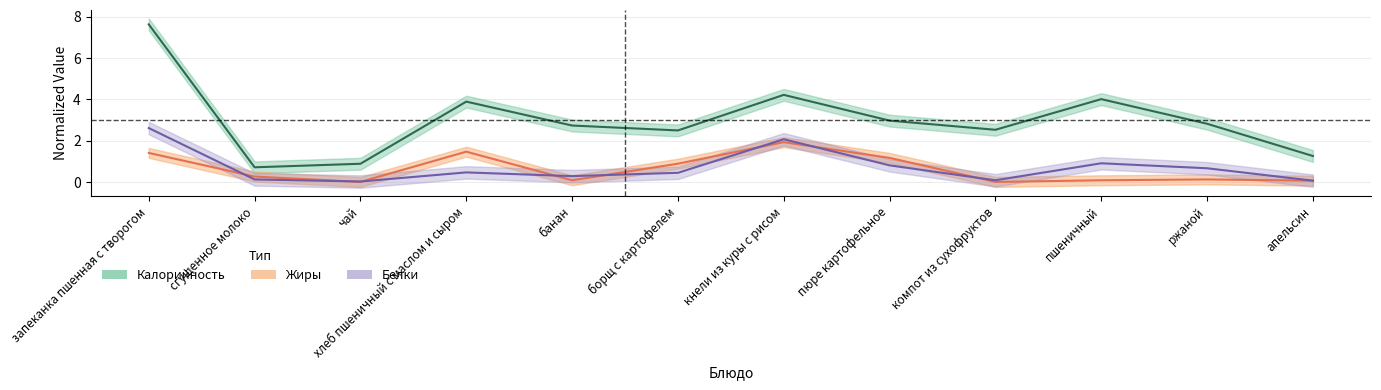

Does the chart display data point markers on the line(s)?

No